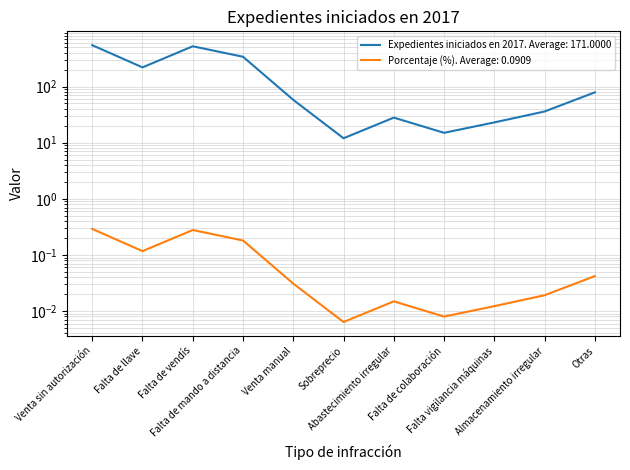

At which label is Porcentaje (%) closest to 0?

Sobreprecio